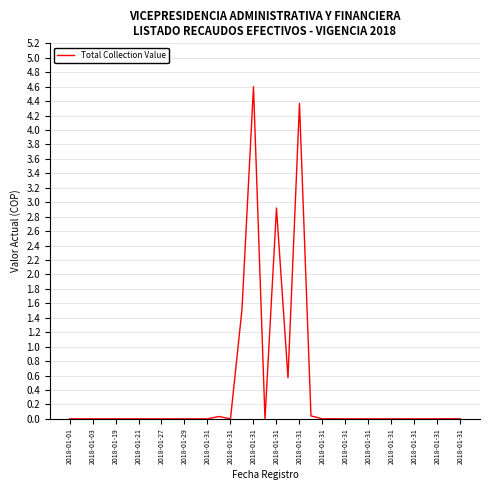

What is the difference between the maximum and minimum values?

4.6